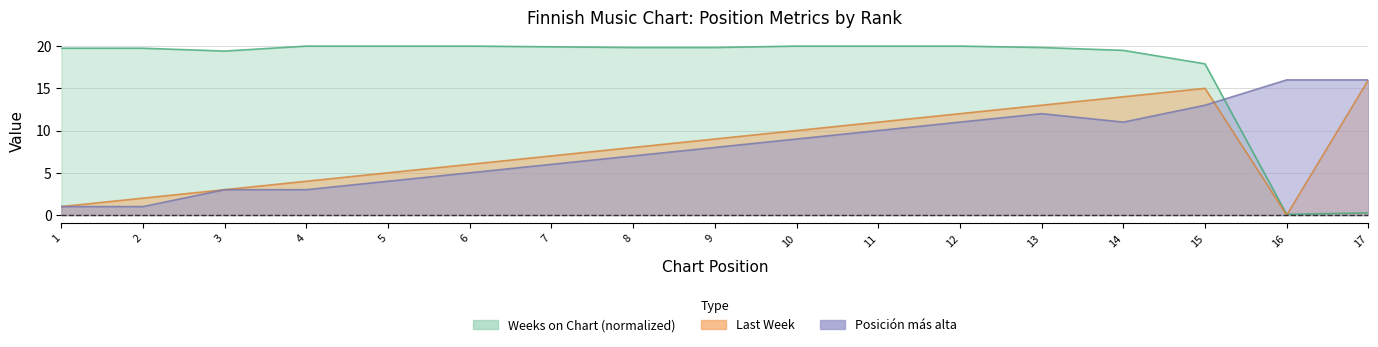

Which series ends up on top after the final intersection of Current Position and Weeks on Chart?

Current Position